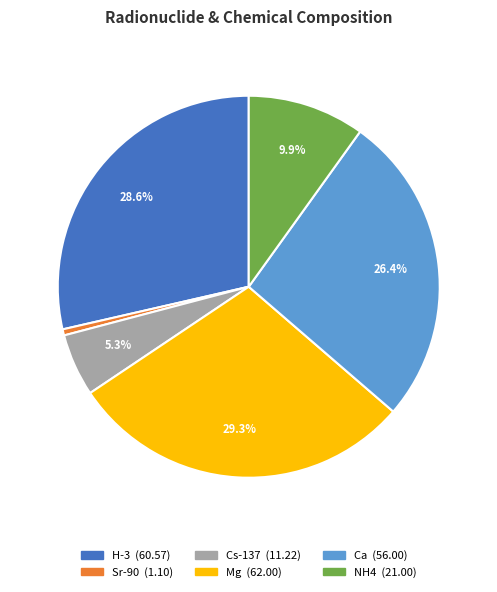

True or false: Mg accounts for 22% of the total.

False